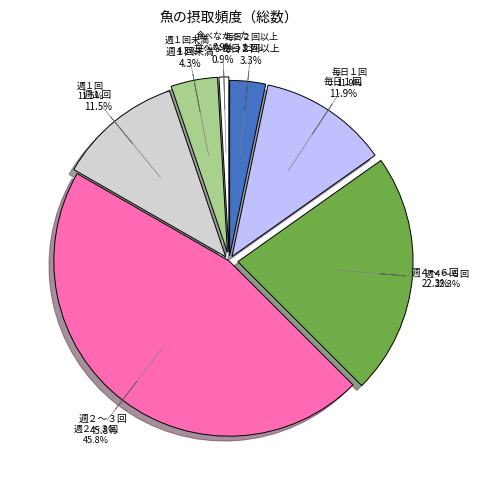

To the nearest percent, what is the difference between the largest and smallest slice percentages?

45%